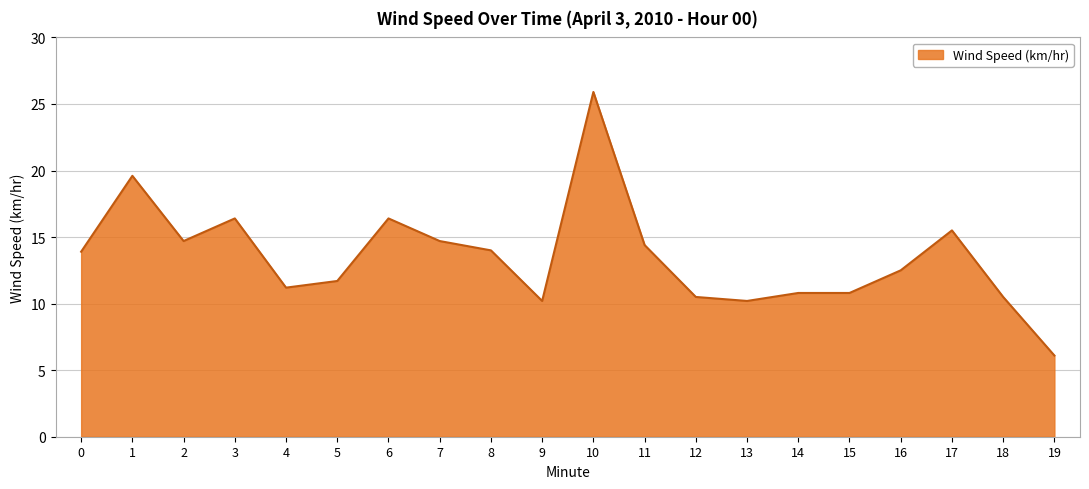

What is the sum of the values at 17 and 14?

26.3